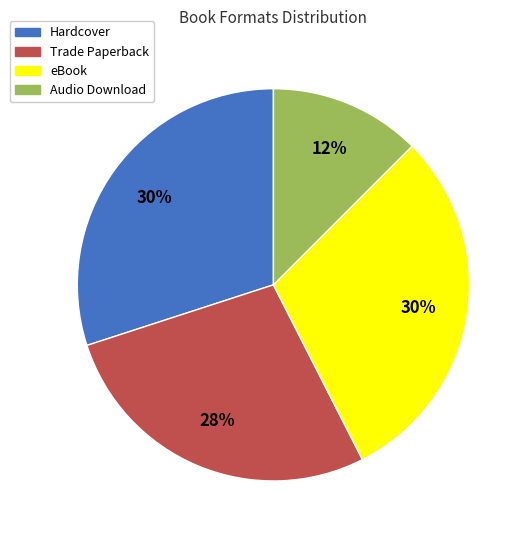

What percentage is the eBook slice, to the nearest percent?

30%